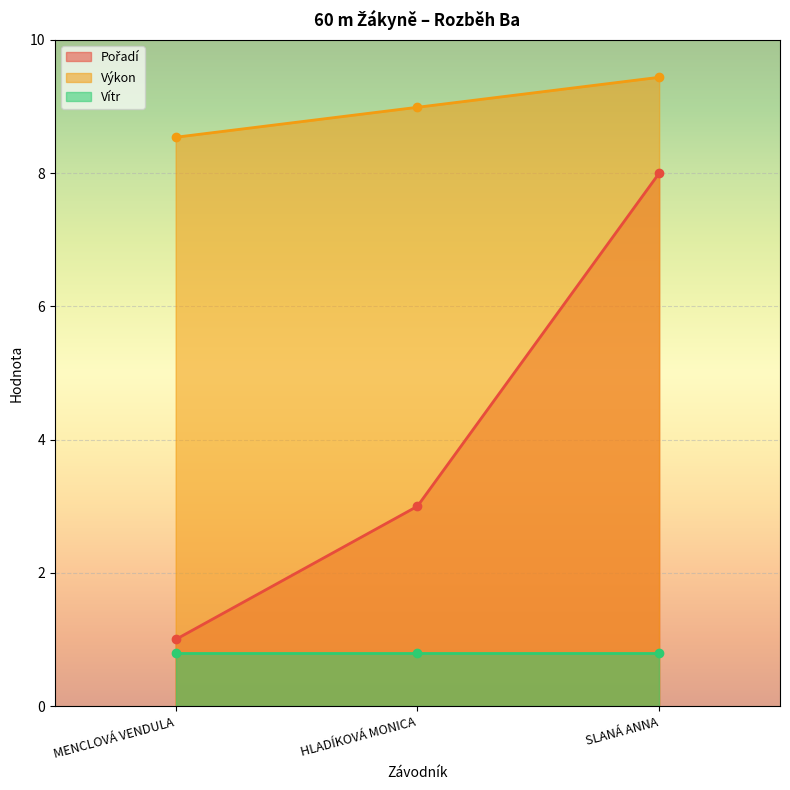

What is the greatest value displayed?

9.4